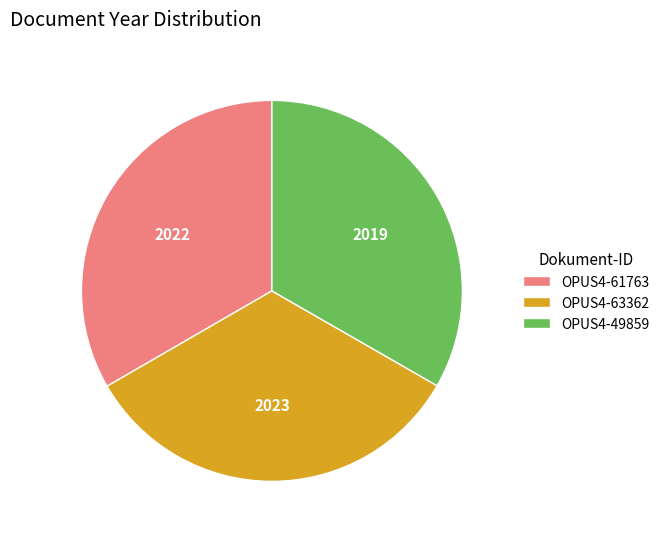

Is it true that OPUS4-49859 is 33% of the pie?

True